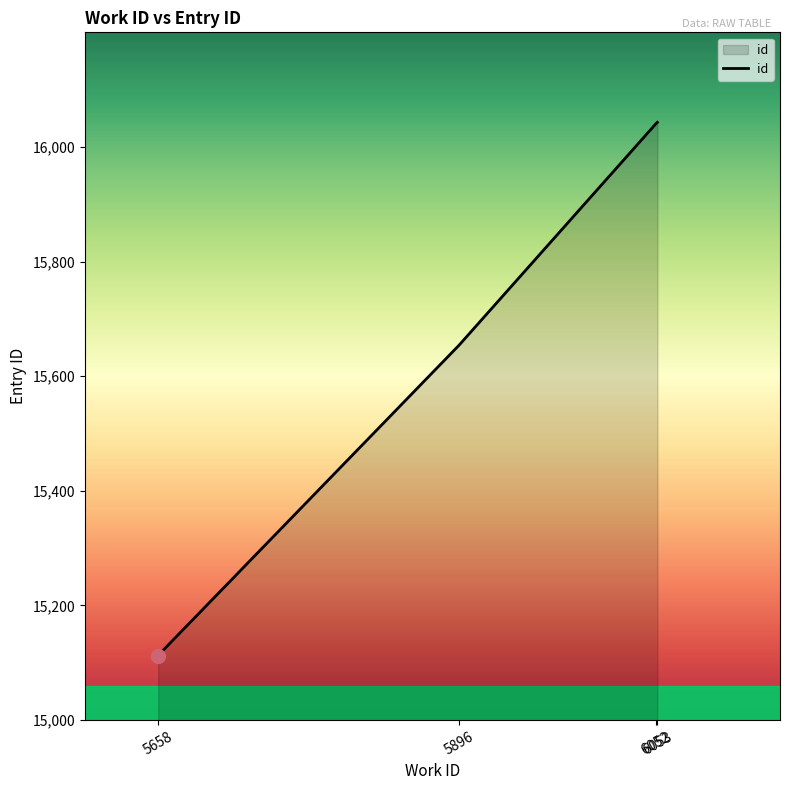

Read the value at 5896.

15654